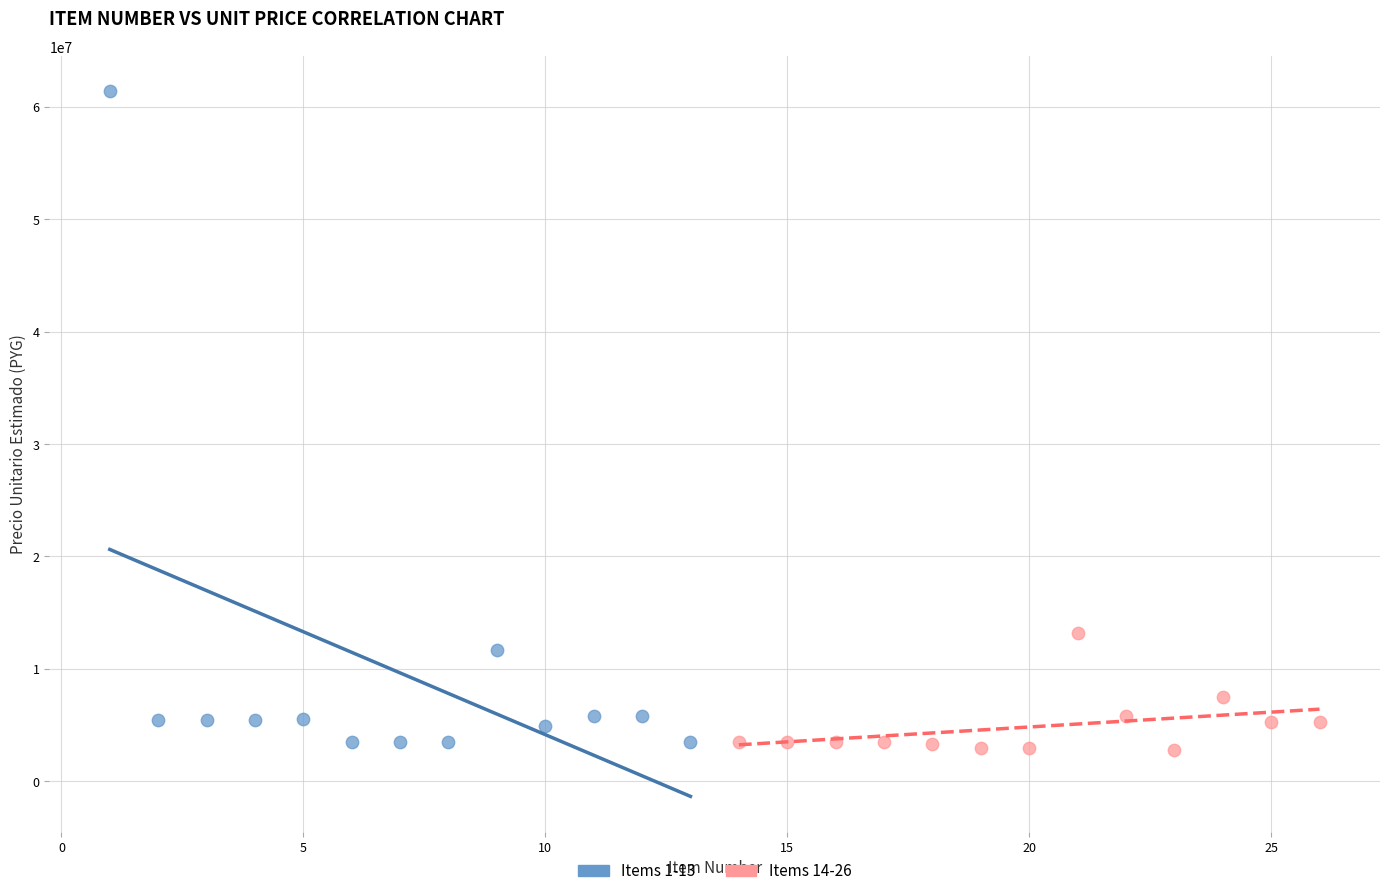

Which series has the largest Y range (max minus min)?

Items 1-13